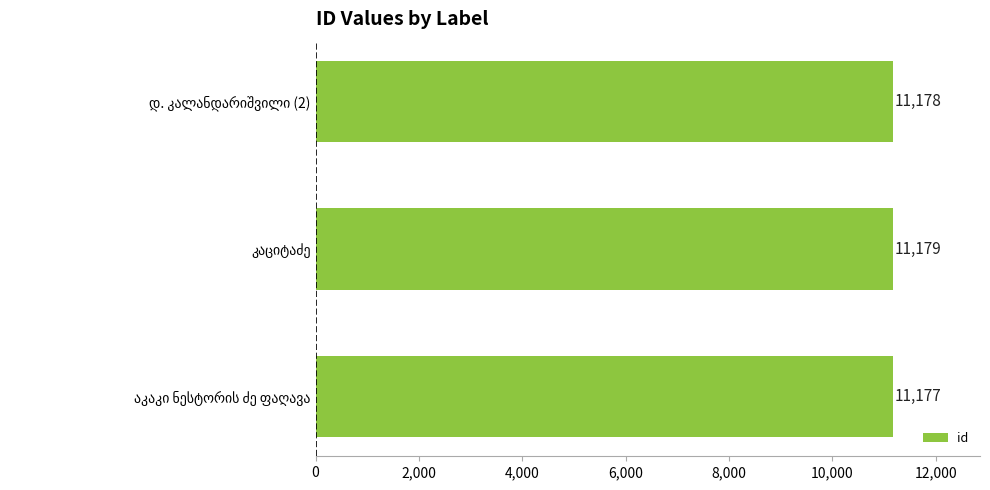

Reading top to bottom, extract all data points from this chart.

11178	11179	11177